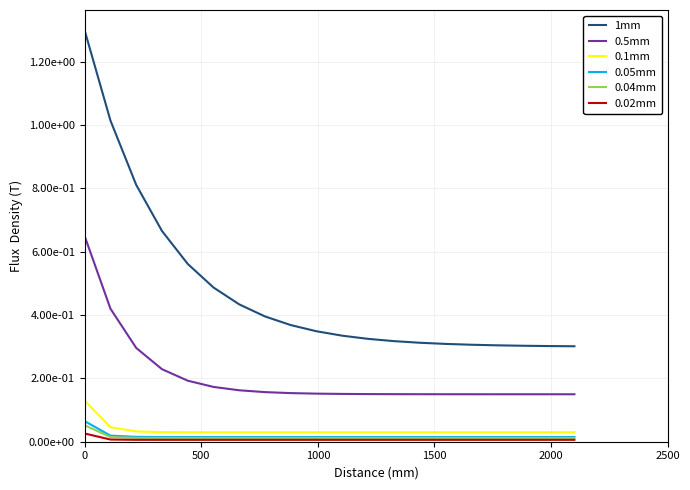

Which series has the largest total across all categories?

1mm